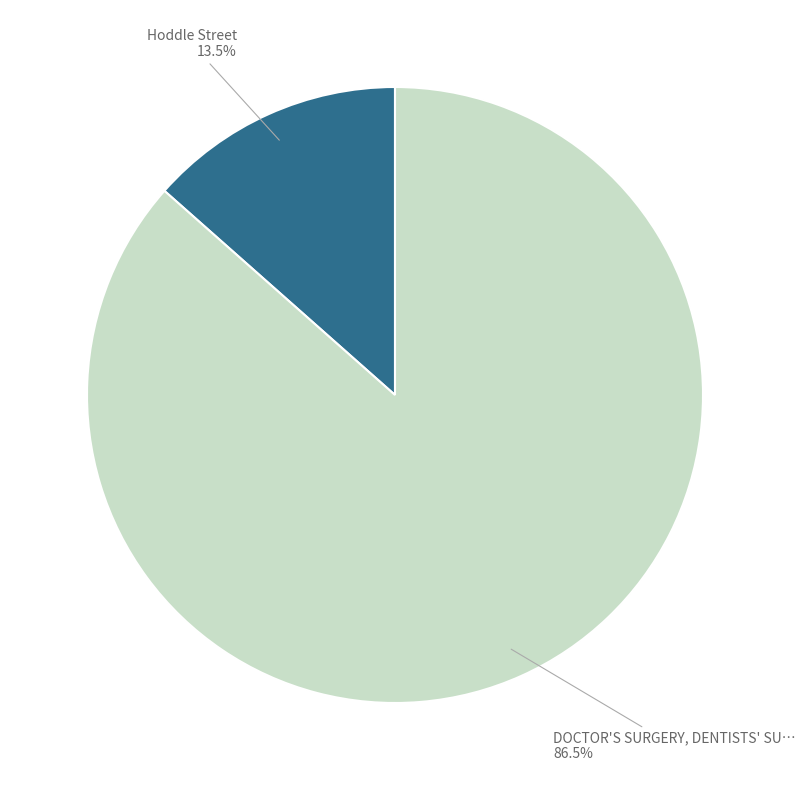

Is there any slice that represents more than half of the pie?

Yes